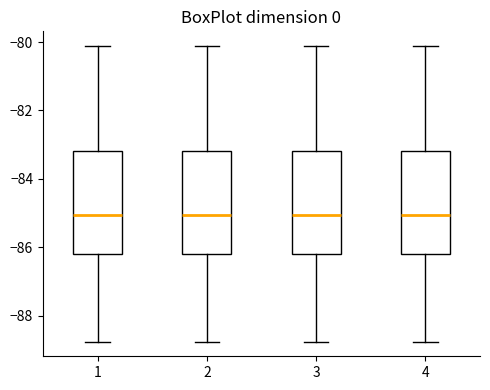

Where is the upper edge of the box at x = 3 on the y-axis? The values are not printed on the chart, so give them approximately, as read against the axis.

-83.2